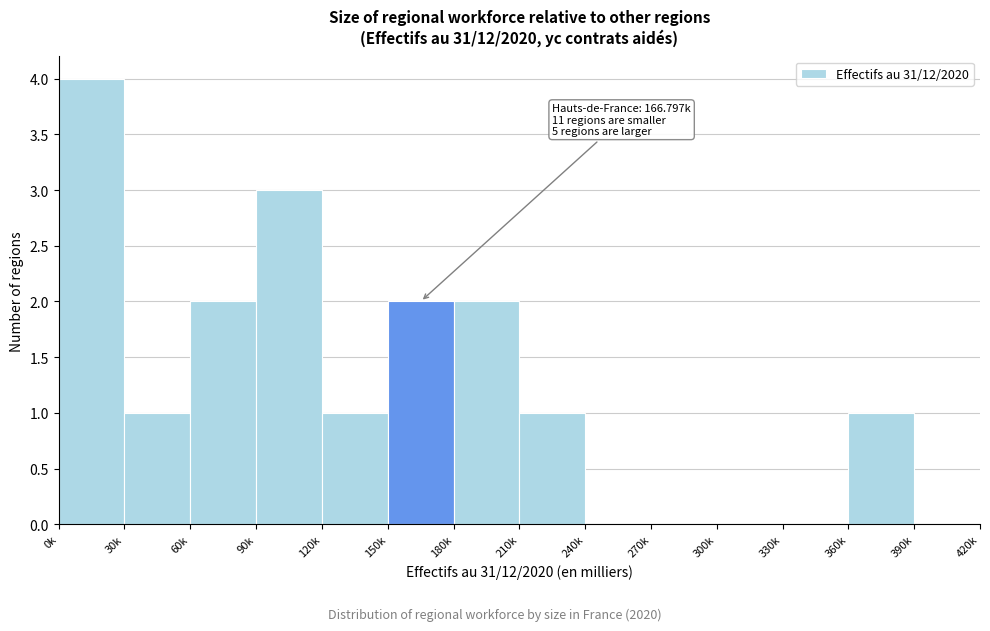

Reading right to left, transcribe all the data shown in this chart.

390k=0	360k=1	330k=0	300k=0	270k=0	240k=0	210k=1	180k=2	150k=2	120k=1	90k=3	60k=2	30k=1	0k=4